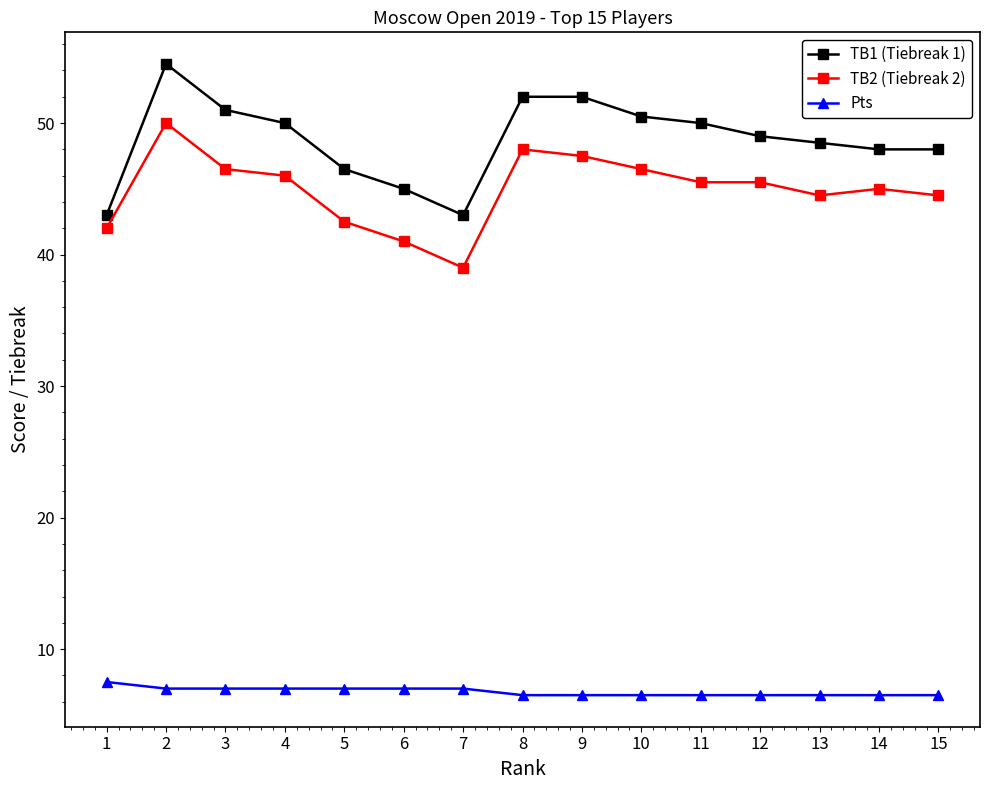

True or false: TB2 (Tiebreak 2) and TB1 (Tiebreak 1) cross at least once.

False